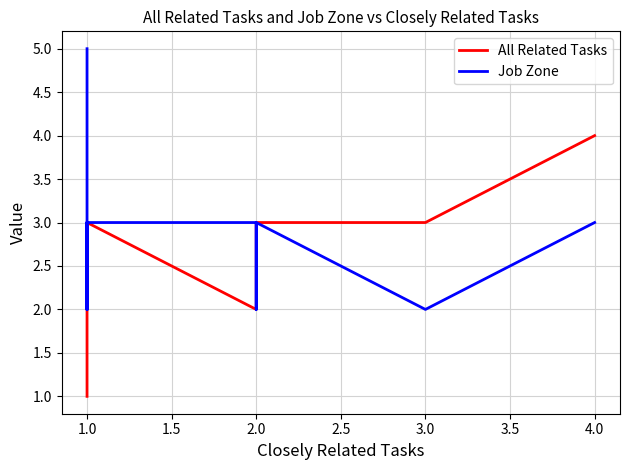

True or false: Job Zone and All Related Tasks cross at least once.

False